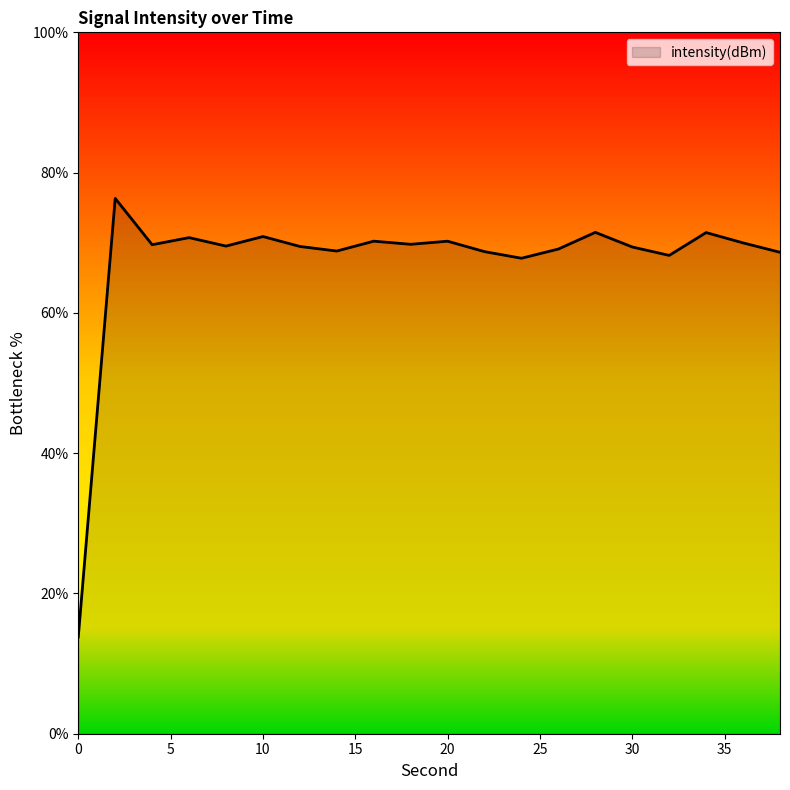

What is the maximum value shown in the chart?

76.3